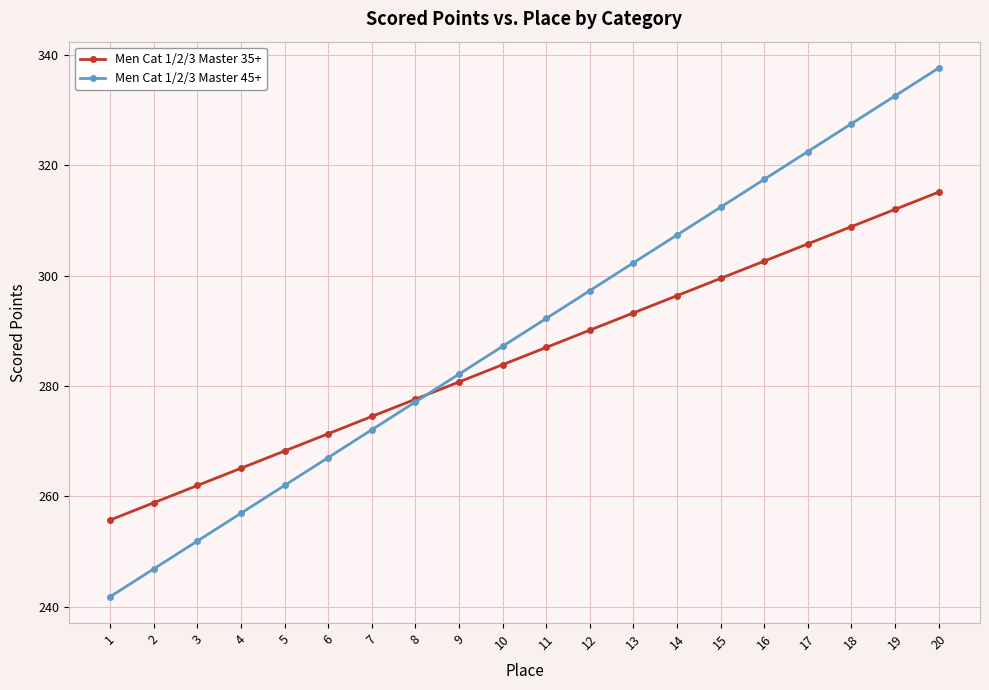

What value does the Men Cat 1/2/3 Master 35+ series have at 7?

274.5